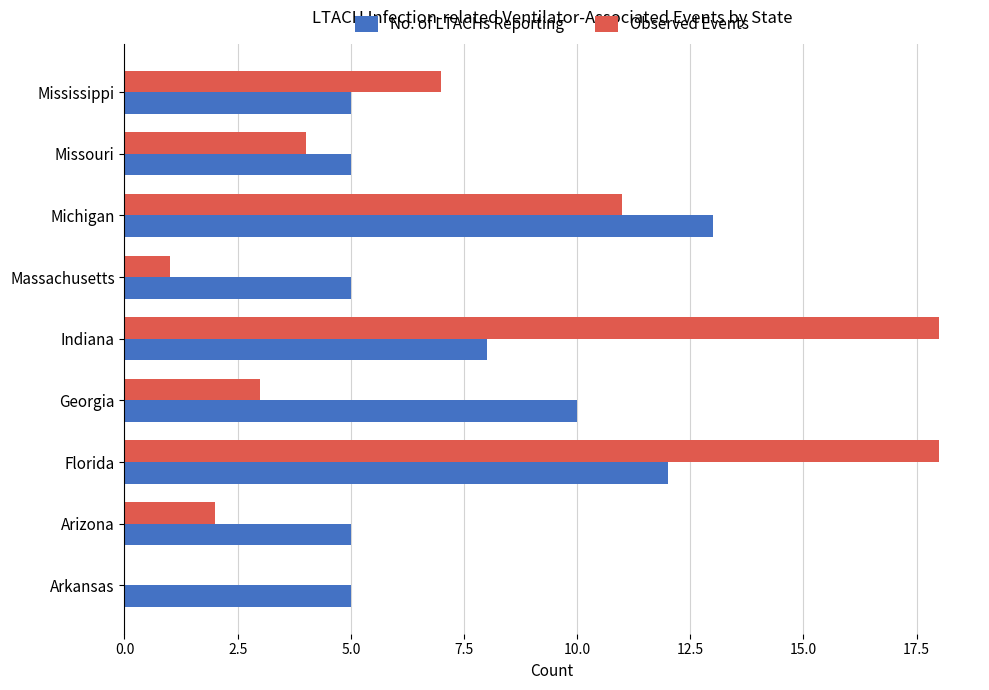

At which label does No. of LTACHs Reporting reach its peak?

Michigan